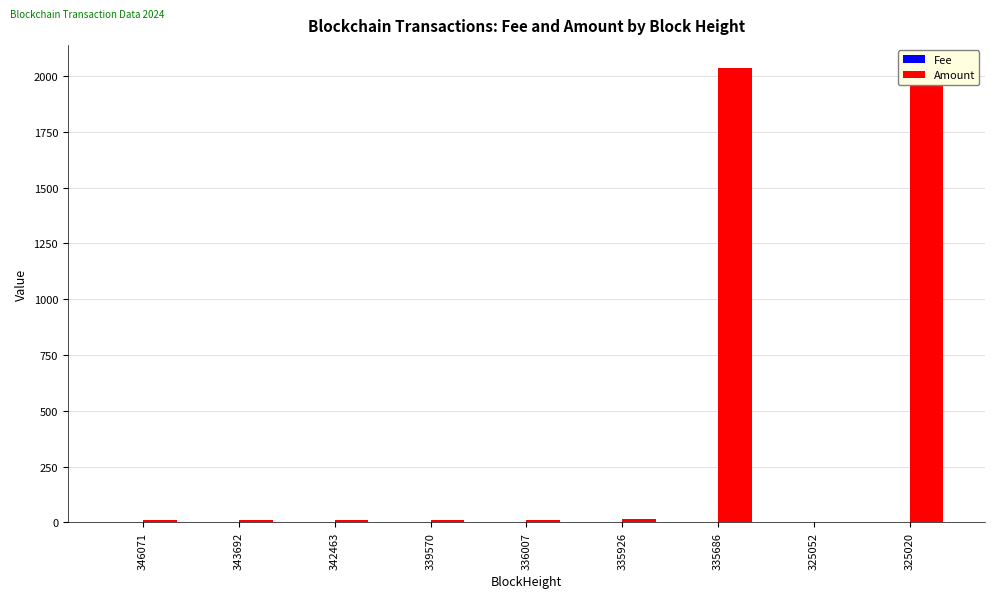

How many data points in Amount are less than 12?

3